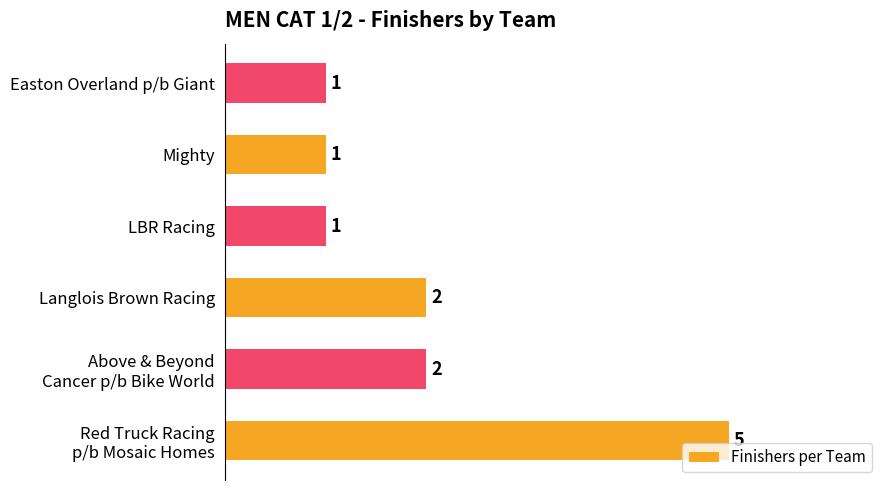

Does the chart contain any negative values?

No